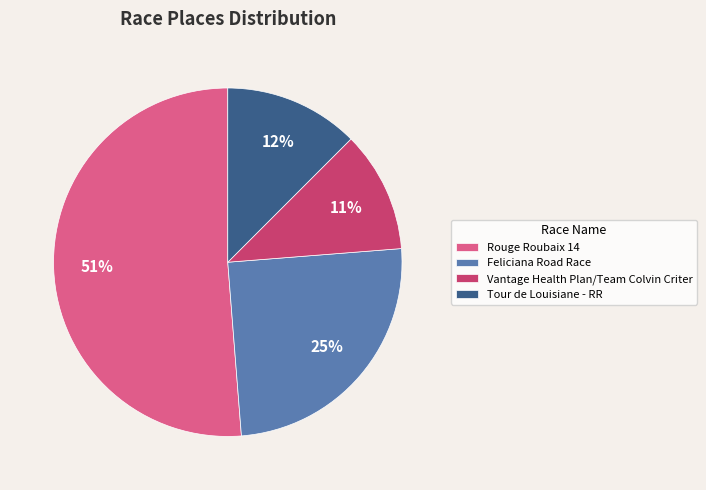

What percentage is the Vantage Health Plan/Team Colvin Criter slice, to the nearest percent?

11%